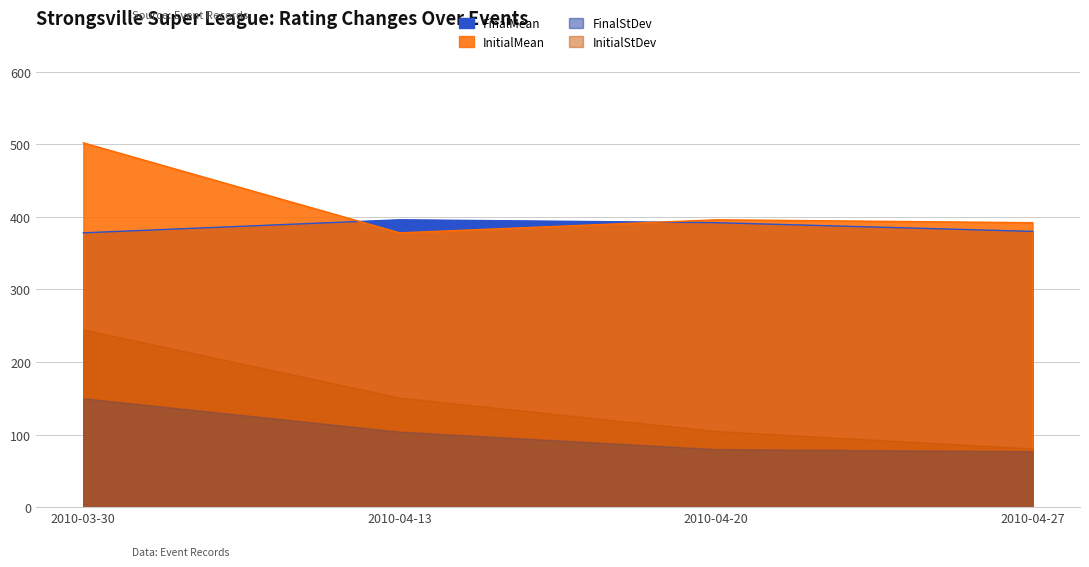

What is the sum of the InitialMean values at 2010-04-13 and 2010-03-30?

880